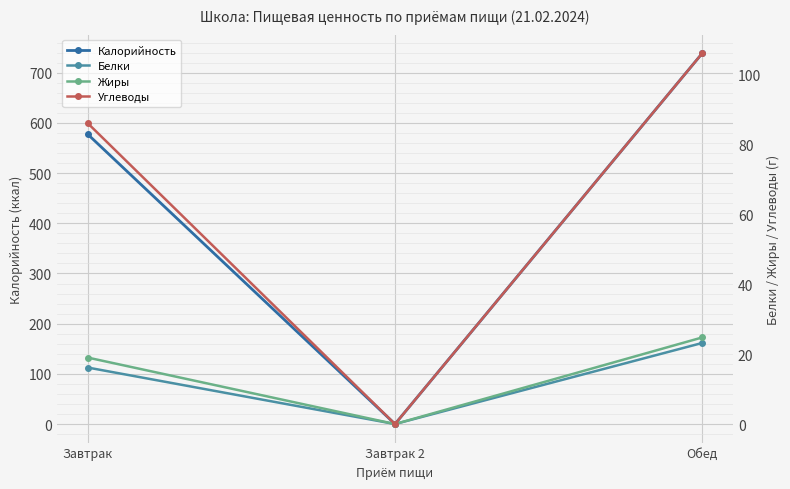

What is the label of the 2nd point from the right?

Завтрак 2